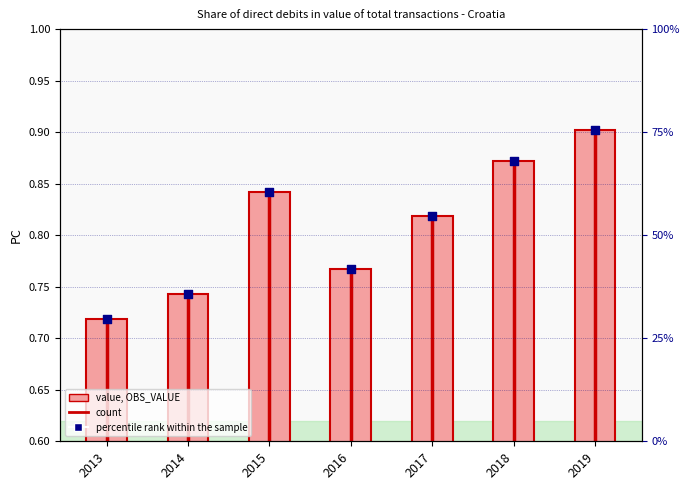

Which series has the largest total across all categories?

OBS_VALUE